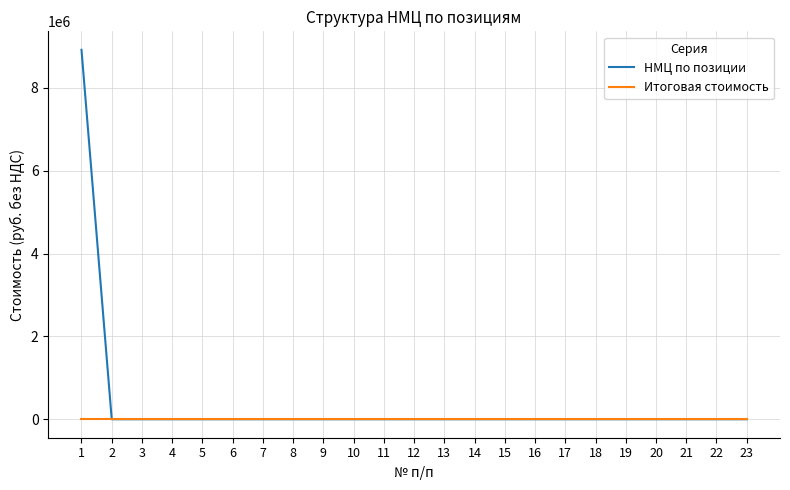

What is the greatest value displayed?

8918138.5